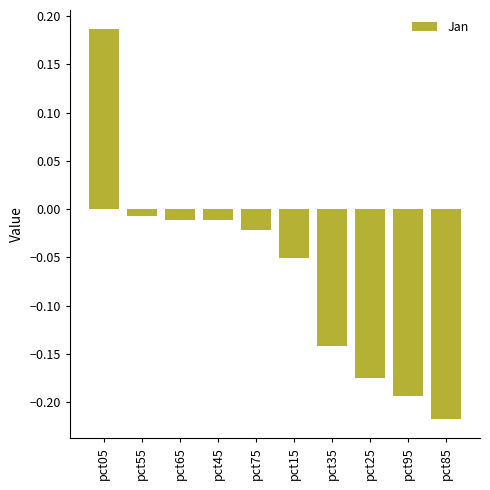

What position from the left is pct75?

5